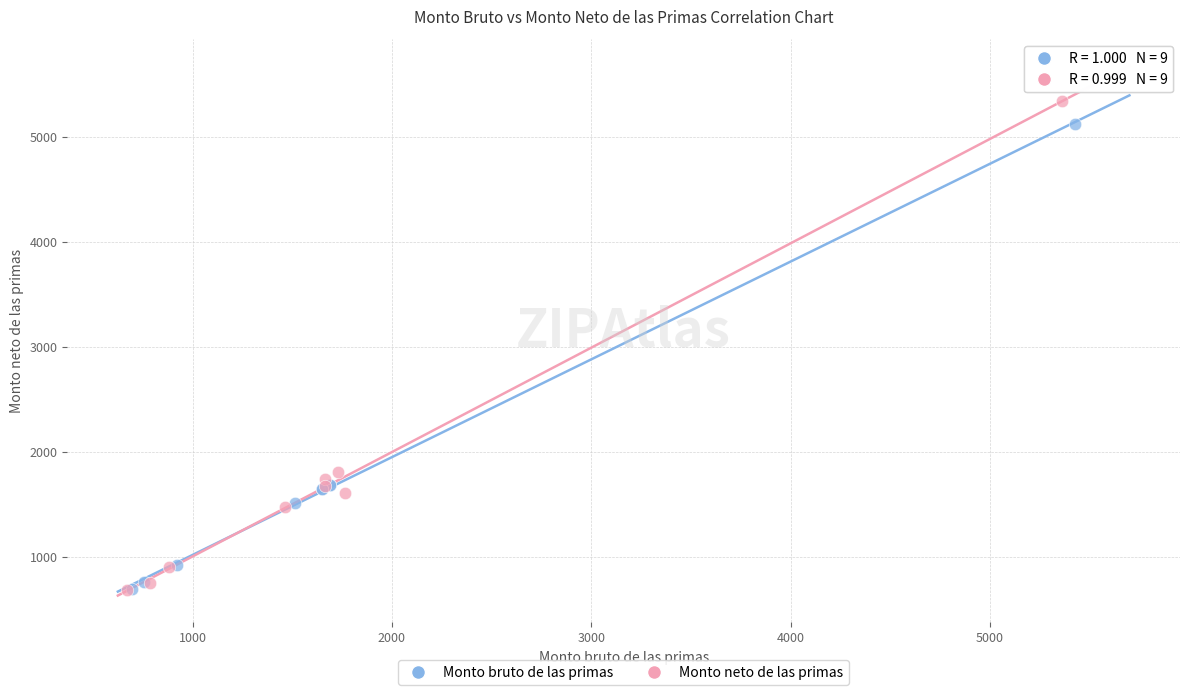

Which series reaches the maximum Y coordinate?

Monto neto de las primas